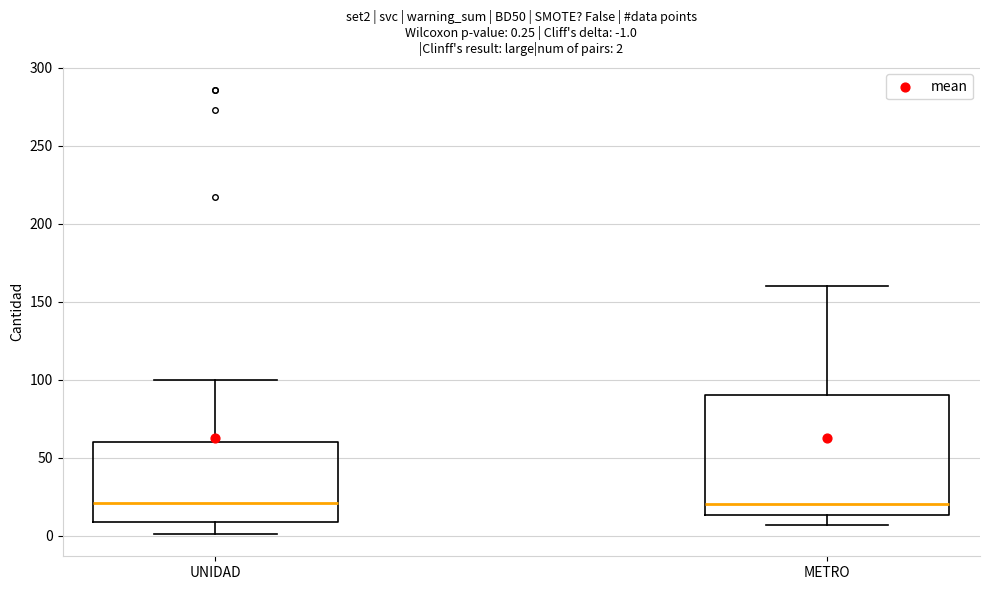

Comparing the boxes themselves (not the whiskers), which one is the tallest?

METRO